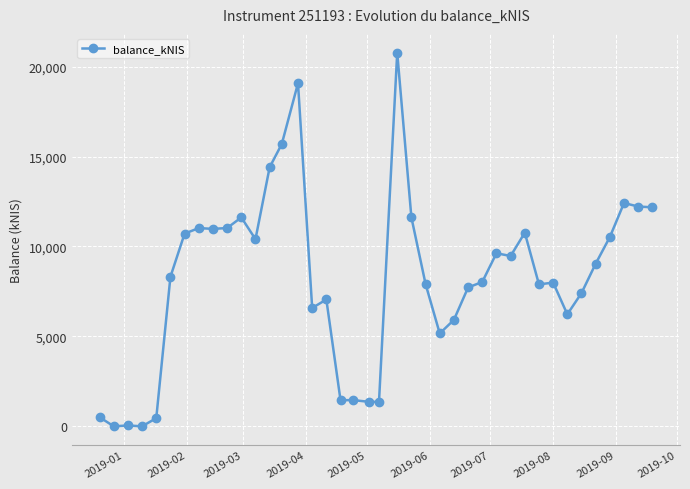

What is the value of the 10th point from the left?

11026.8